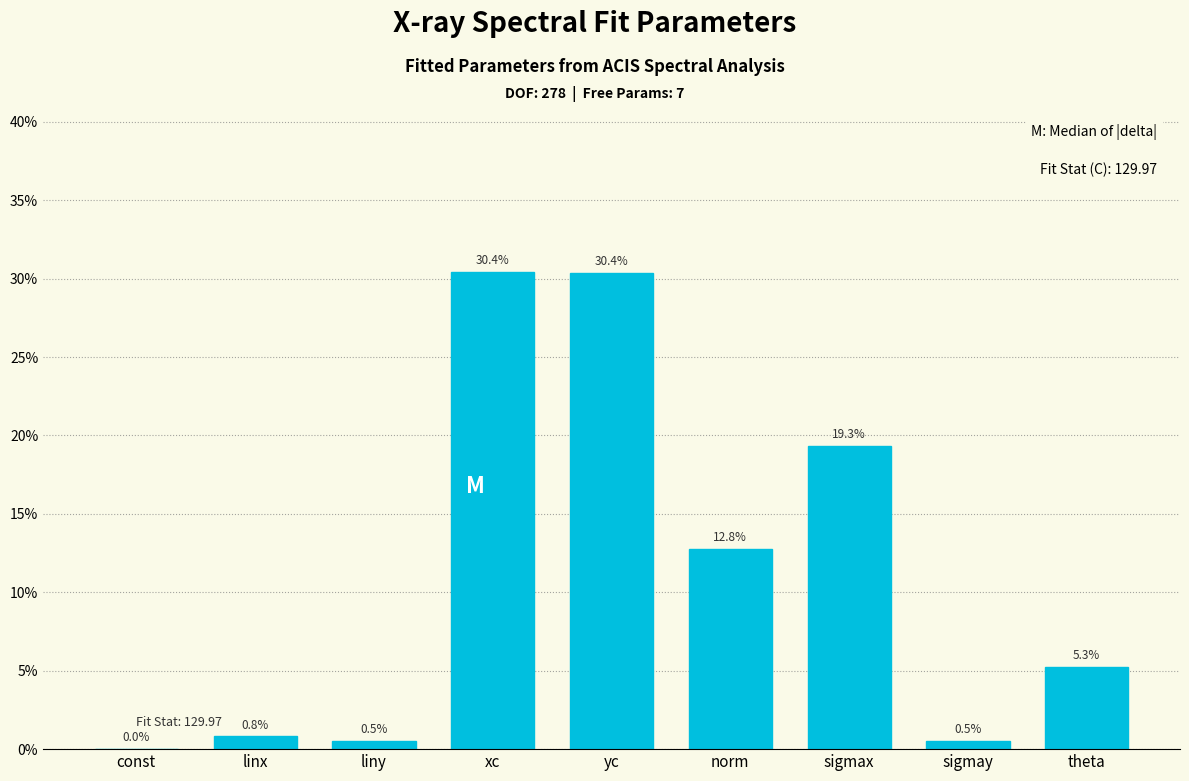

Is it true that the value at yc is 40.7?

False